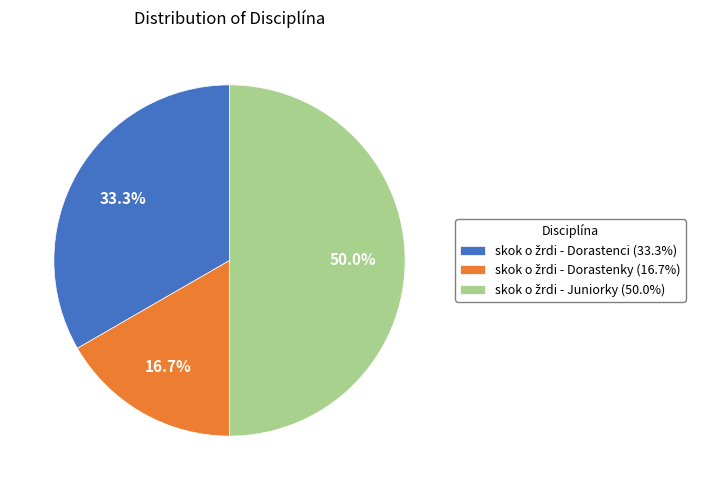

What is the change in value from skok o žrdi - Dorastenky to skok o žrdi - Juniorky?

+2